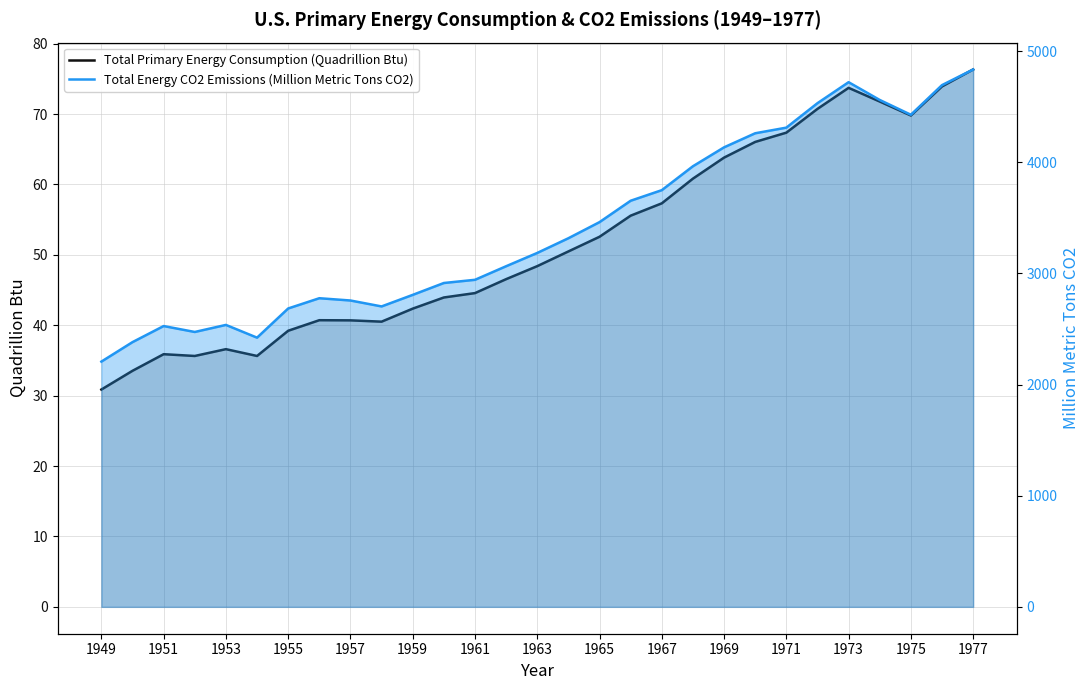

Which has a higher value, 23 or 18?

23